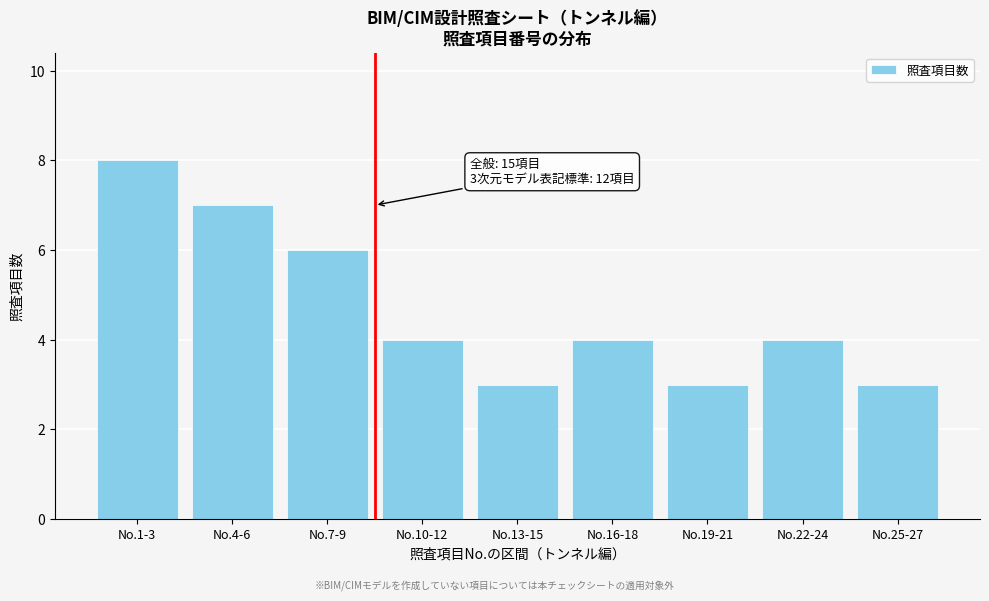

Reading left to right, list all the values displayed in this chart.

8	7	6	4	3	4	3	4	3